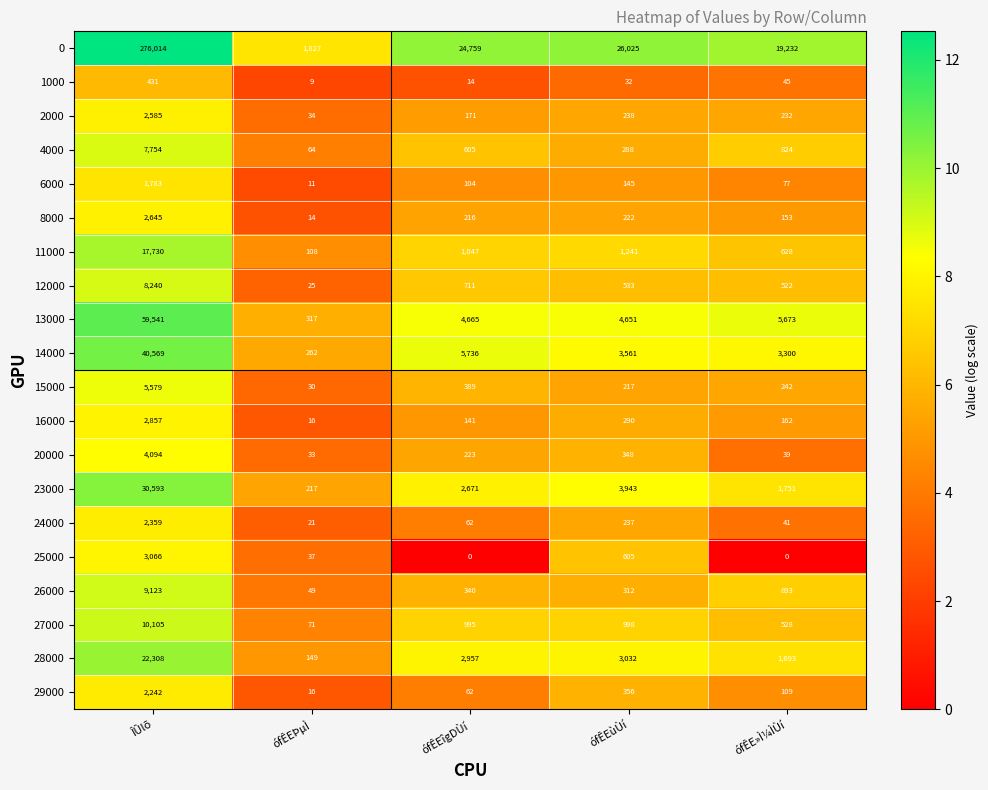

List the series in order of their peak value, lowest first.

1000, 6000, 29000, 24000, 2000, 8000, 16000, 25000, 20000, 15000, 4000, 12000, 26000, 27000, 11000, 28000, 23000, 14000, 13000, 0